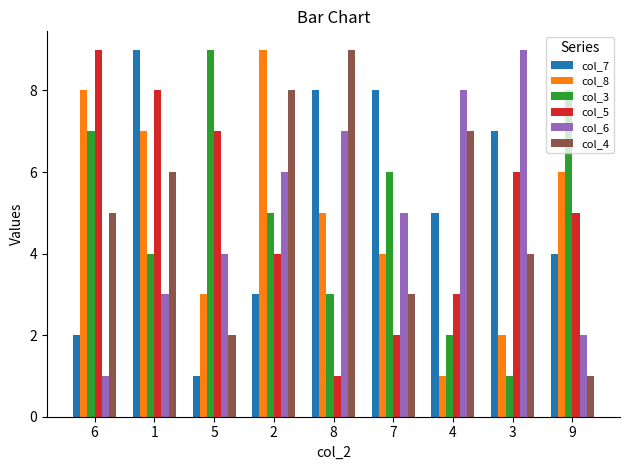

What is the greatest value displayed?

9